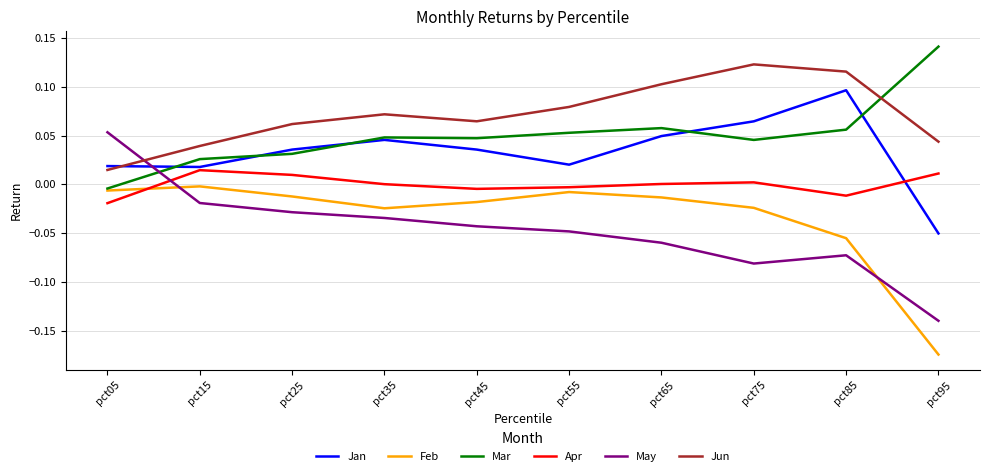

True or false: May has more than 2 points higher than both neighbors.

False